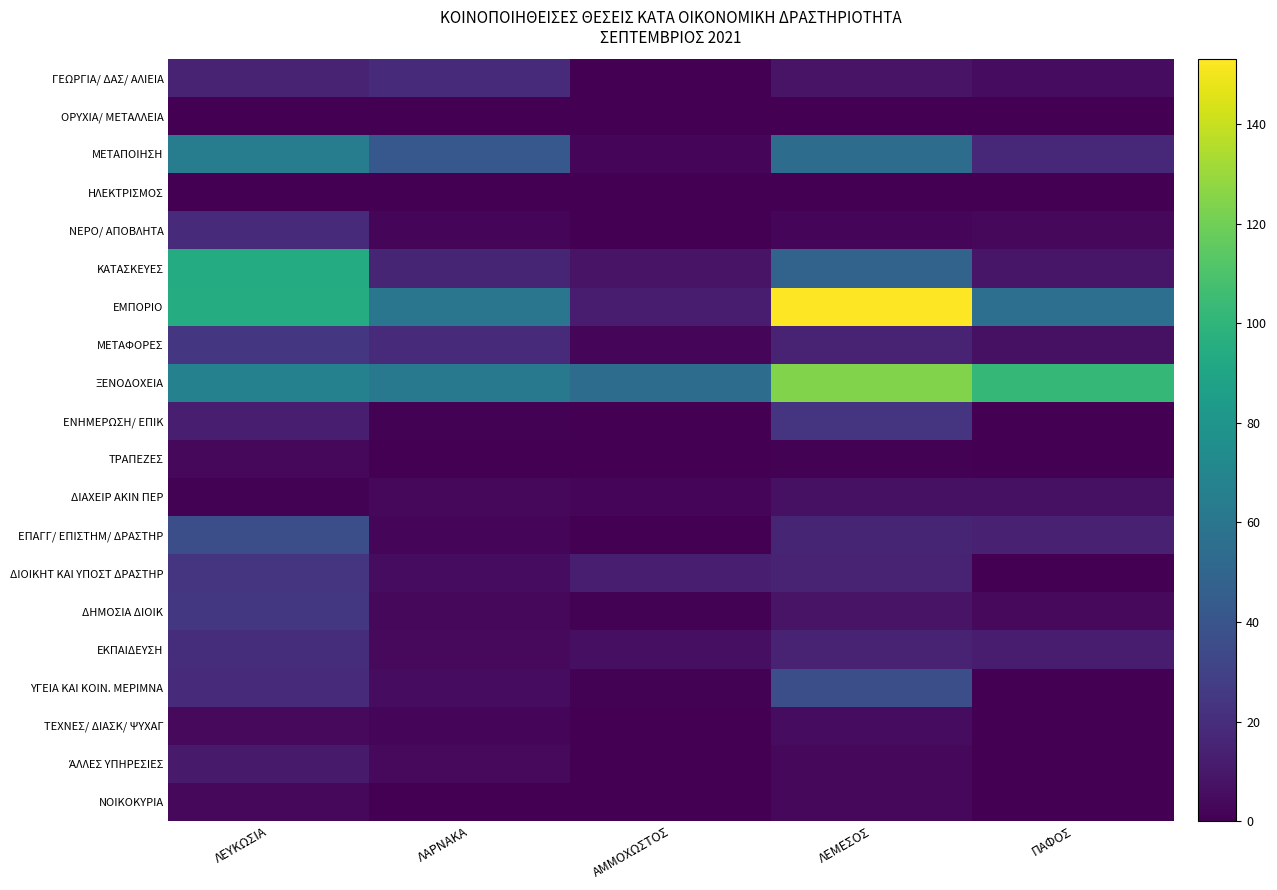

What is the maximum value shown in the chart?

153